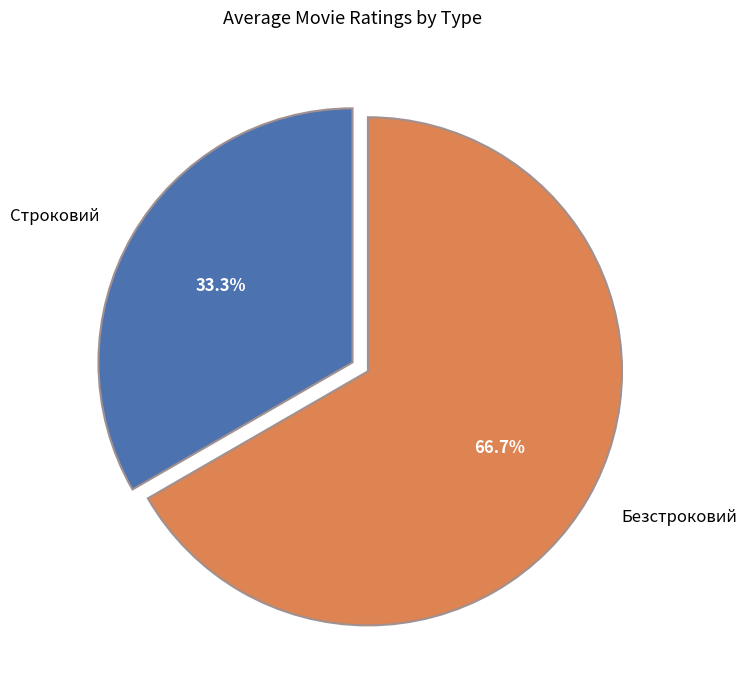

Is the sum of Безстроковий and Строковий greater than half?

Yes